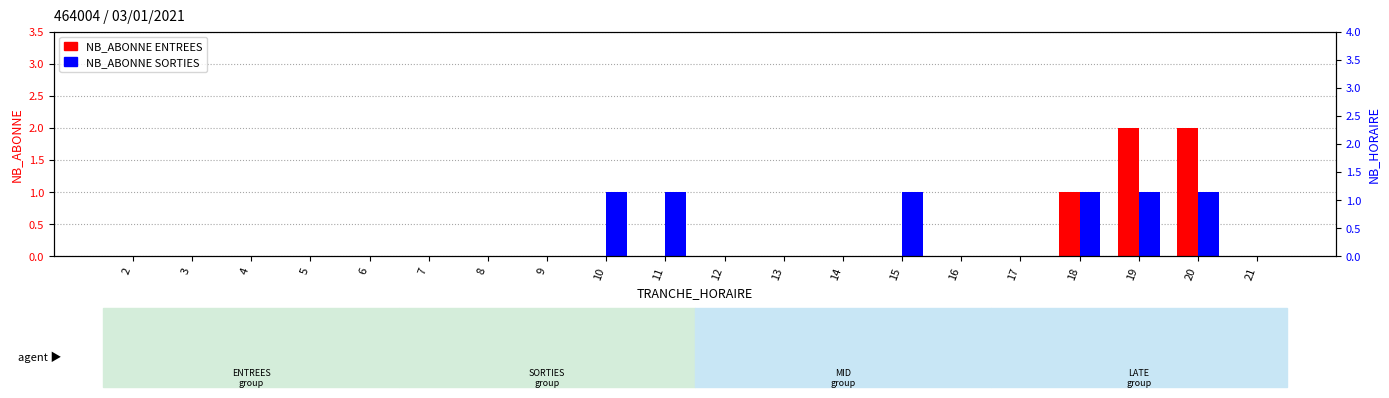

The NB_ABONNE SORTIES series shows 0 at 13. True or false?

True